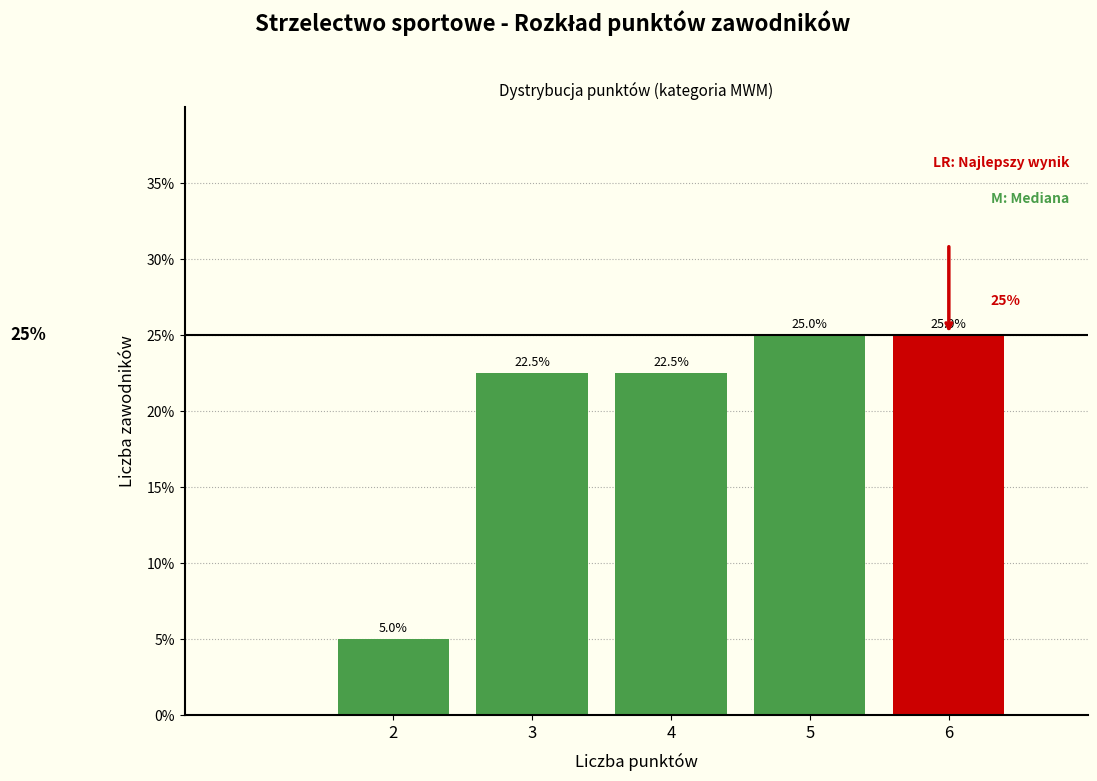

Reading left to right, transcribe all the data shown in this chart.

5.0	22.5	22.5	25.0	25.0